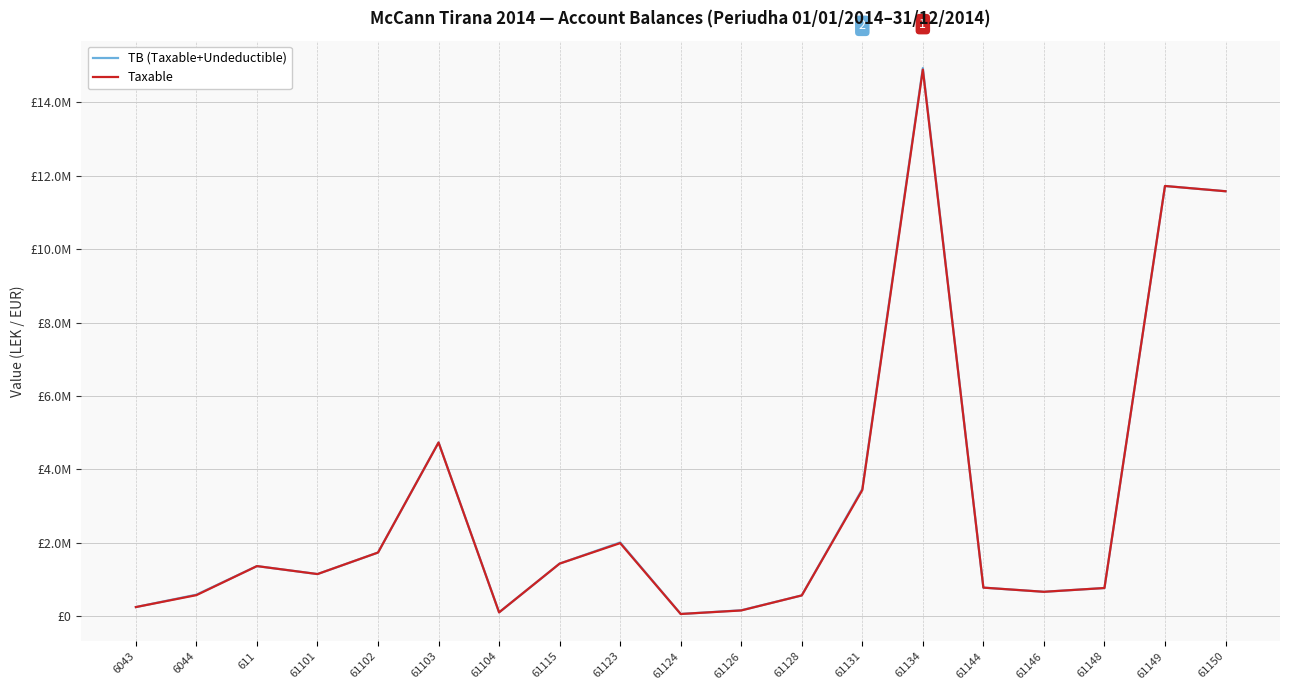

Does the chart display data point markers on the line(s)?

No